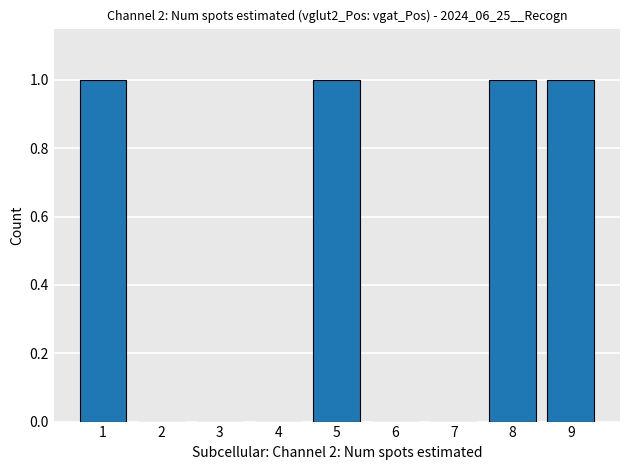

Are the bars horizontal?

No